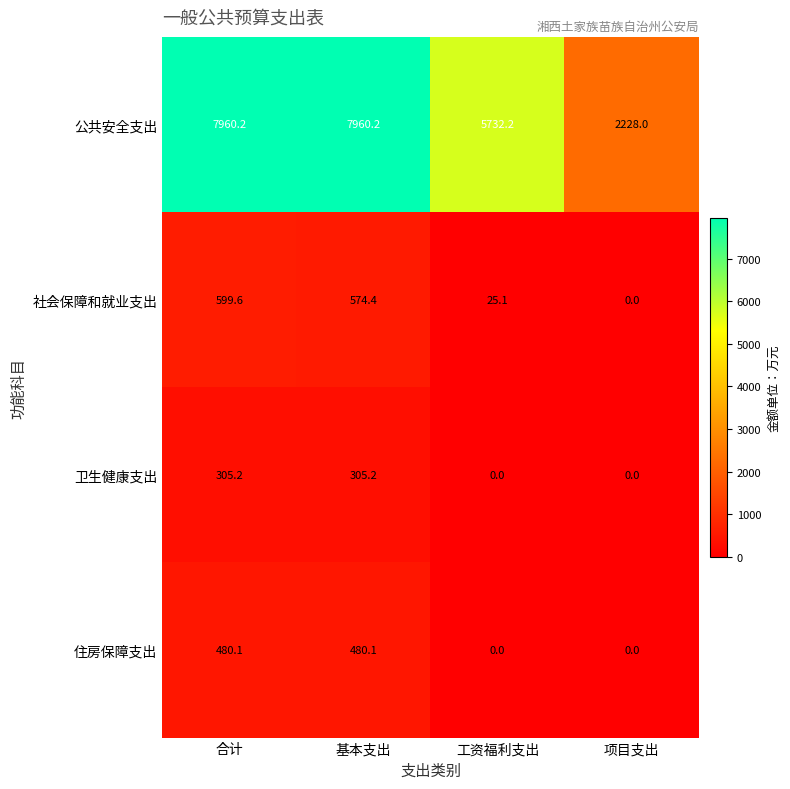

Which series has the largest total across all categories?

公共安全支出